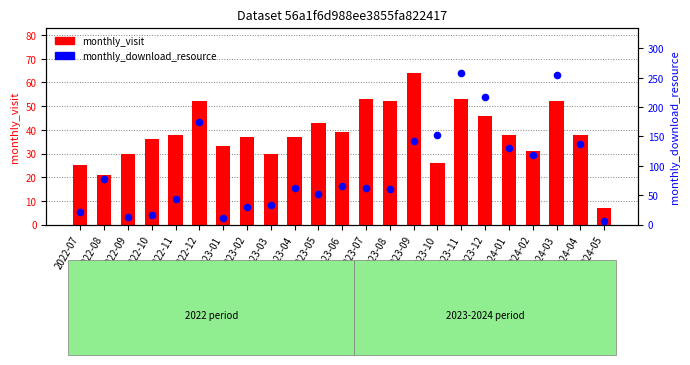

Which series has the largest total across all categories?

monthly_download_resource